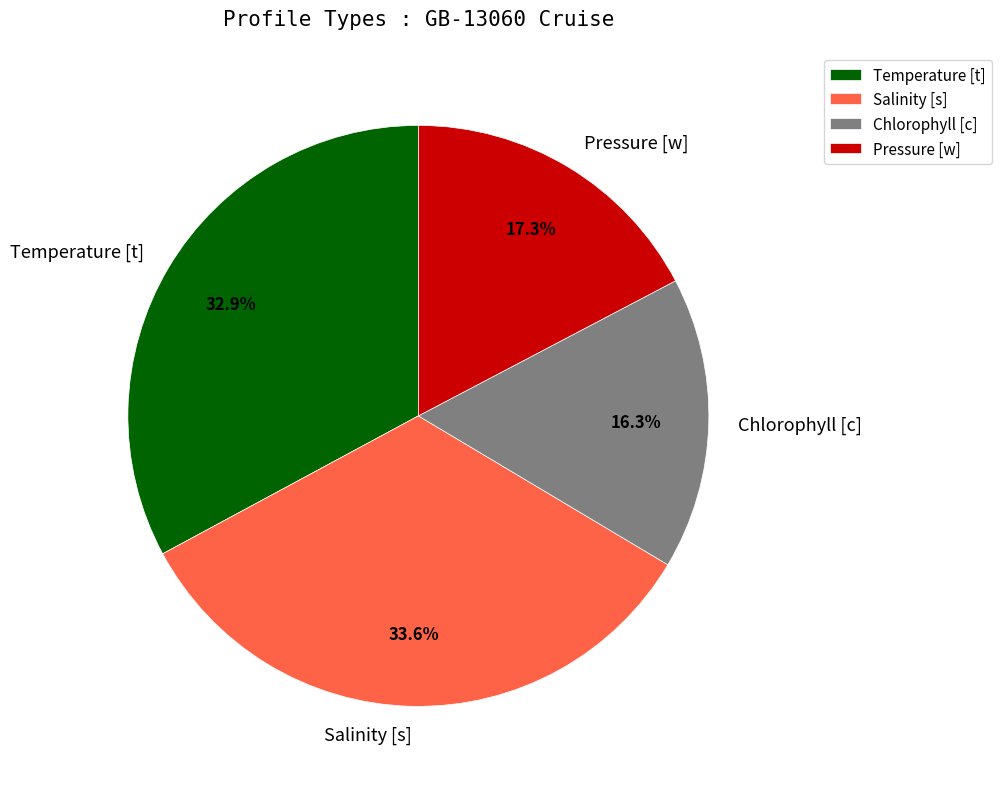

What percentage is NOT represented by Pressure [w]?

82.7%